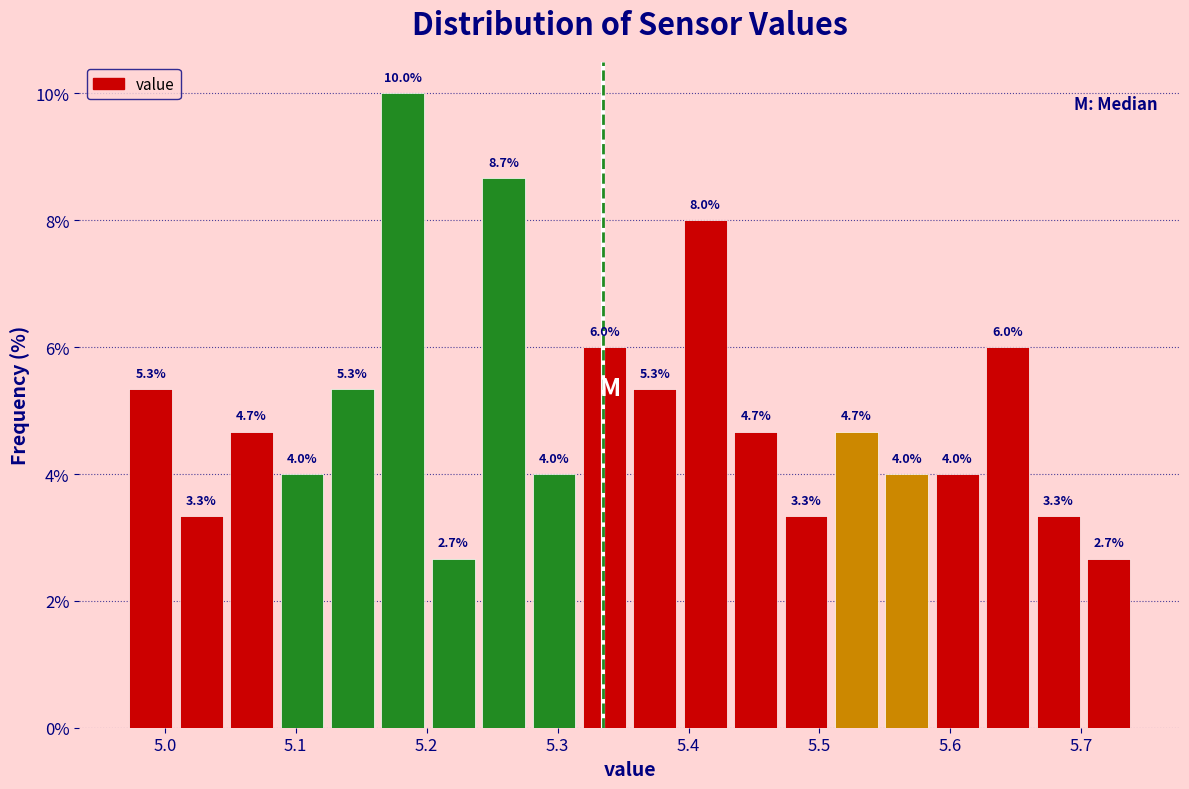

Read against the x-axis, roughly where is the centre of the tallest bar?

5.18